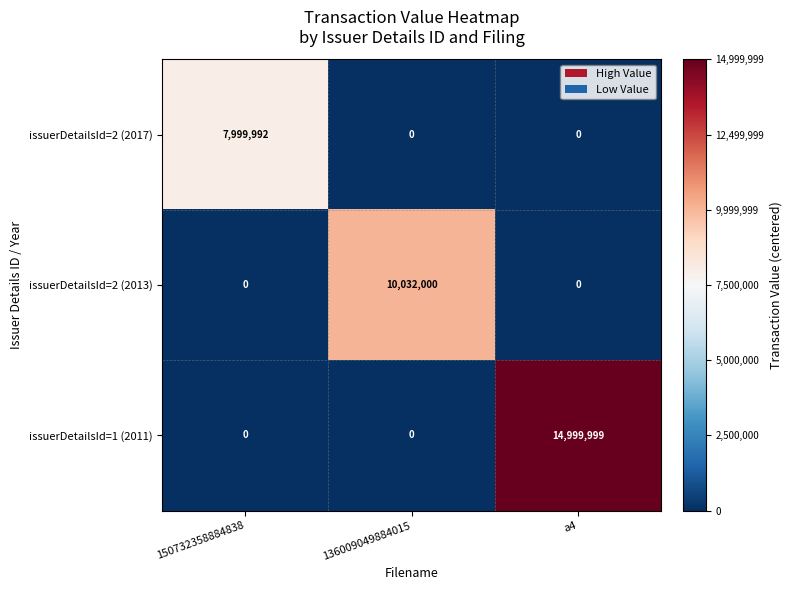

Reading right to left, transcribe all the data shown in this chart.

issuerDetailsId=2 (2017): 0	0	7999992
issuerDetailsId=2 (2013): 0	10032000	0
issuerDetailsId=1 (2011): 14999999	0	0